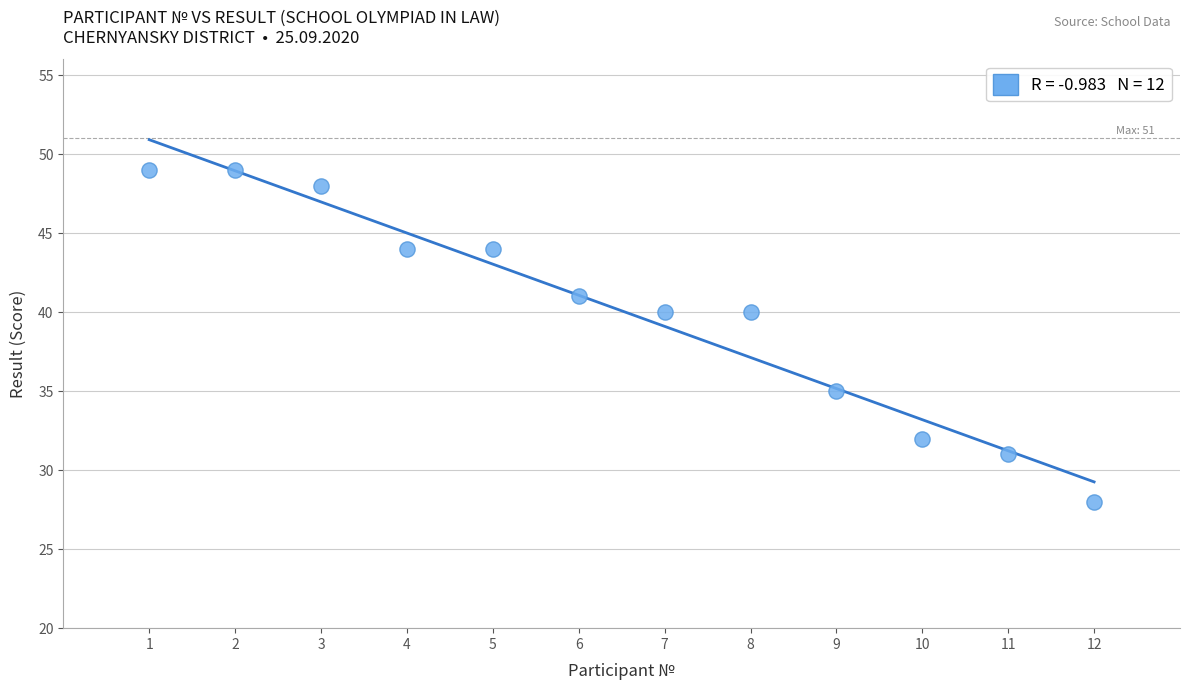

What is the average Y value?

40